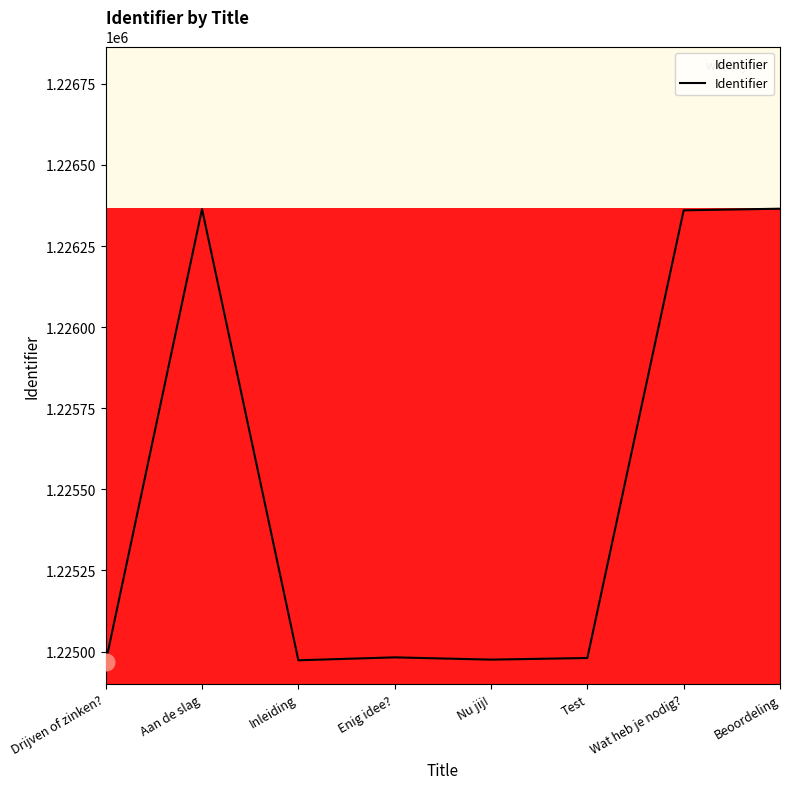

At which category does the data reach its first local peak?

Aan de slag